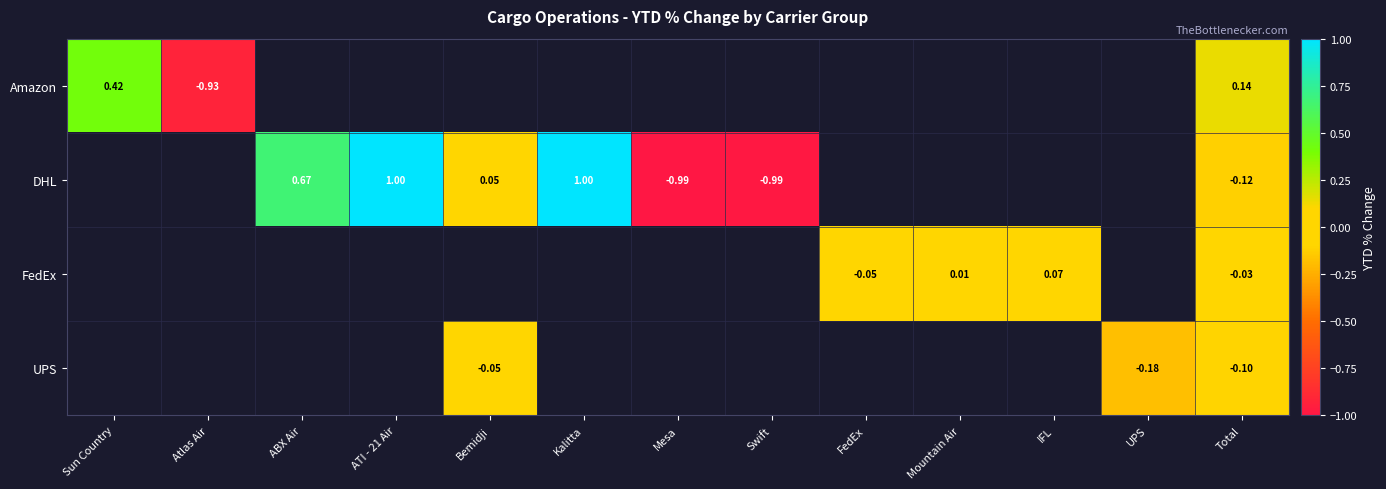

Is the value of Amazon at FedEx greater than the value of DHL at Kalitta?

No